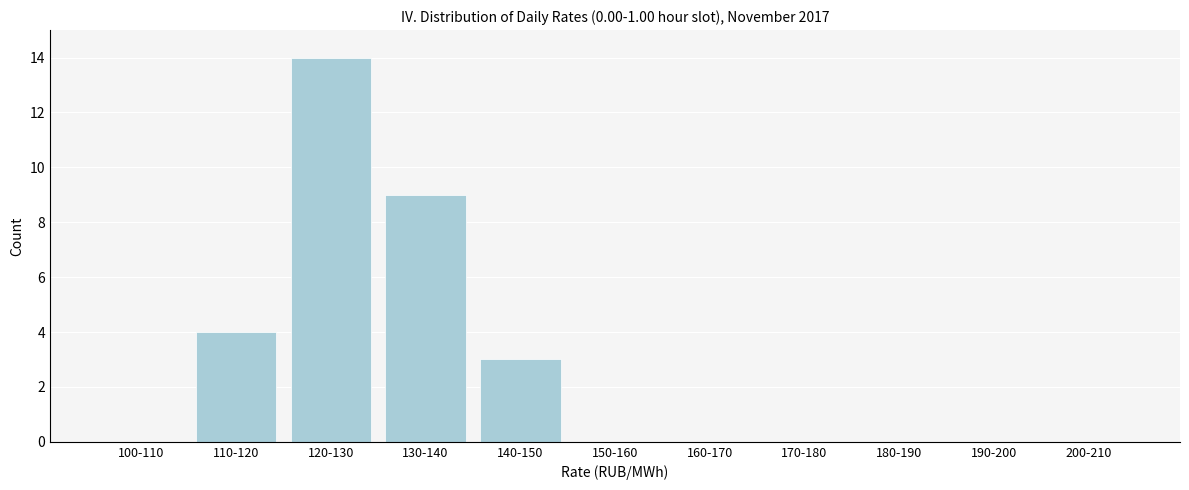

Reading right to left, what are all the values shown in this chart?

200-210=0	190-200=0	180-190=0	170-180=0	160-170=0	150-160=0	140-150=3	130-140=9	120-130=14	110-120=4	100-110=0